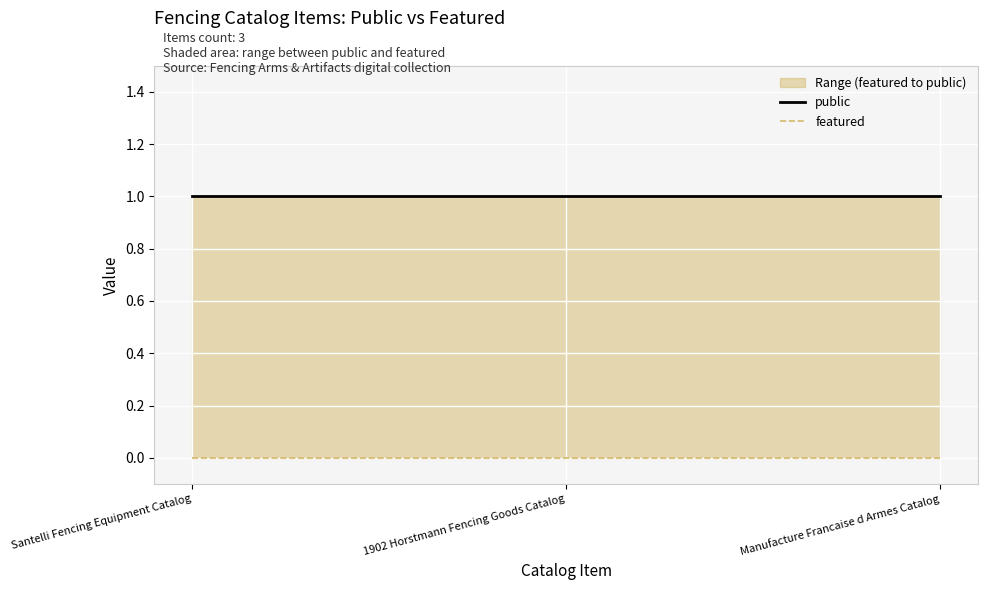

What is the sum of all public values?

3